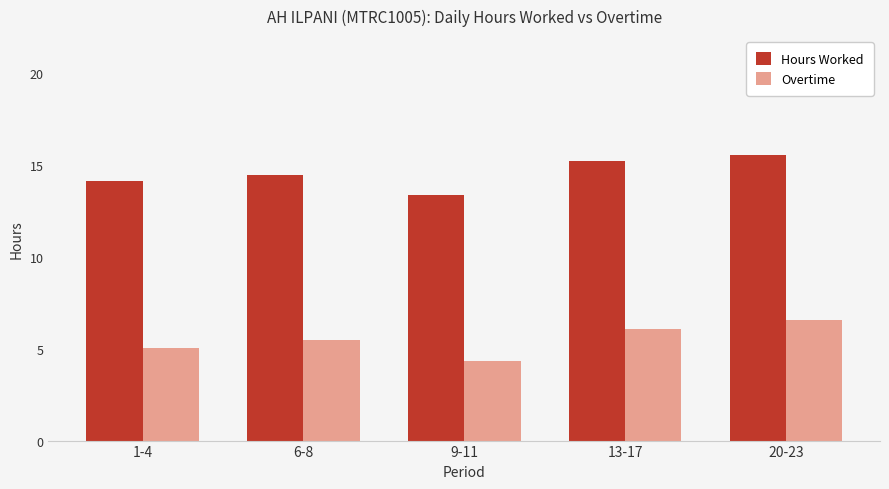

True or false: Hours Worked has a value of 13.3 at 9-11.

True